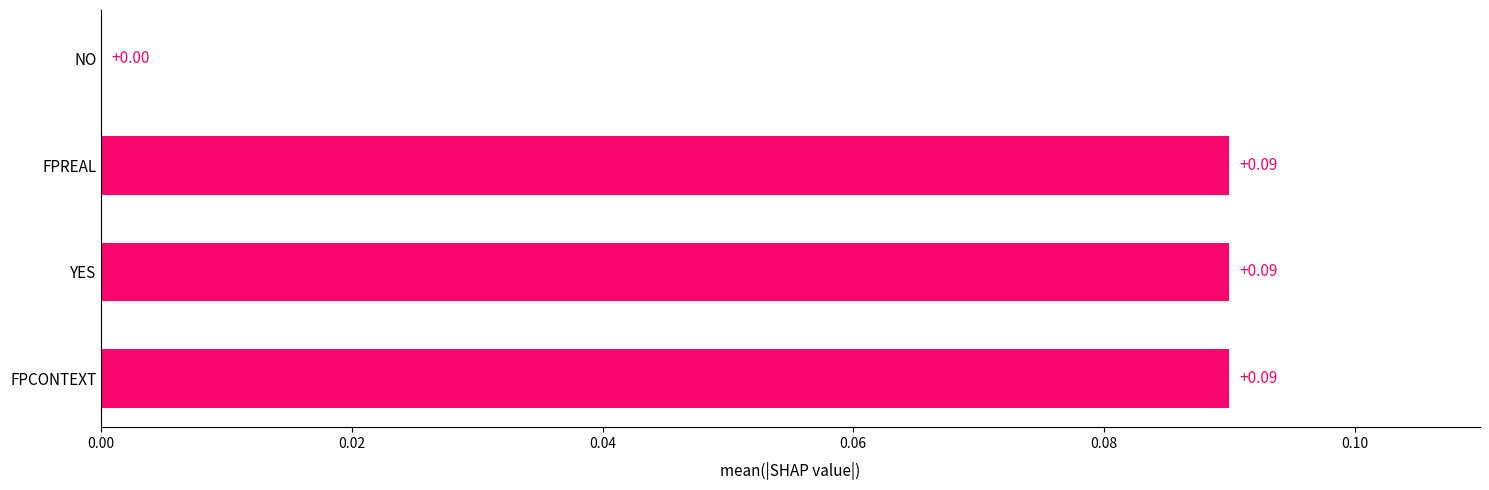

Between FPREAL and NO, which is larger?

FPREAL